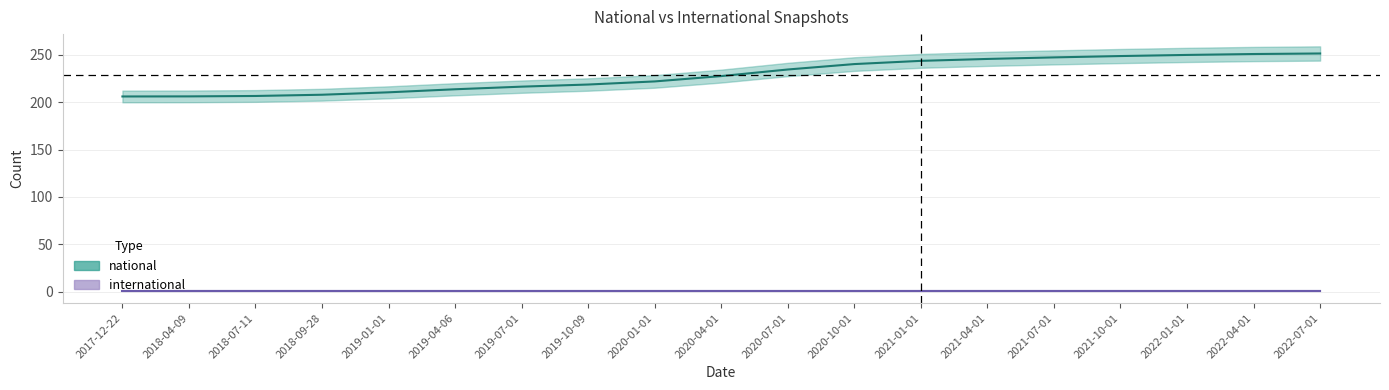

Which series has the widest spread of values?

national